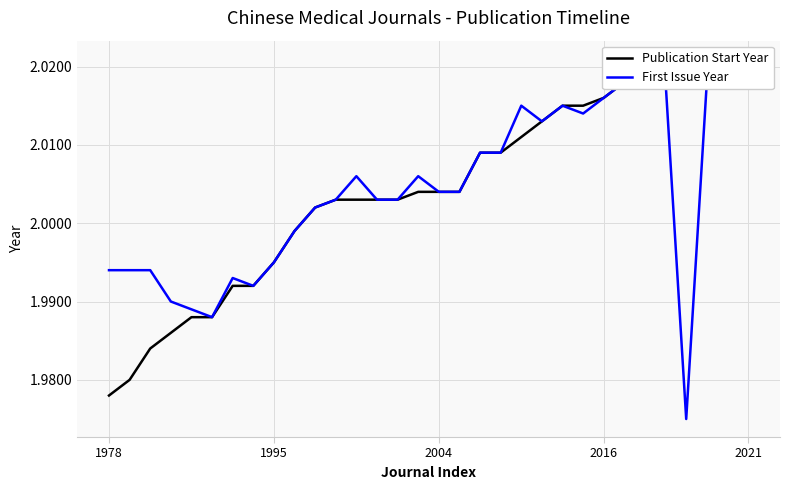

How many data points in First Issue Year are above 2?

21